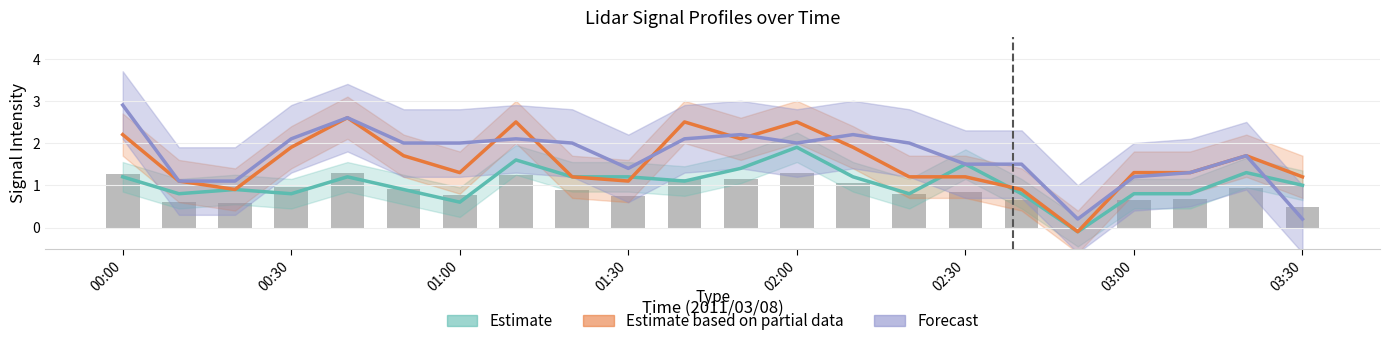

What is the difference between the maximum and minimum values in the Estimate series?

2.0